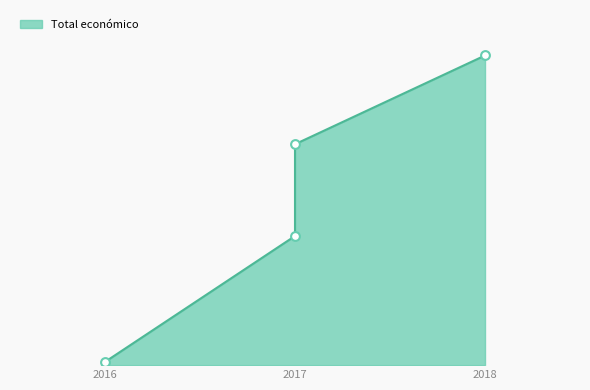

Which has a higher value, 2017 or 2016?

2017